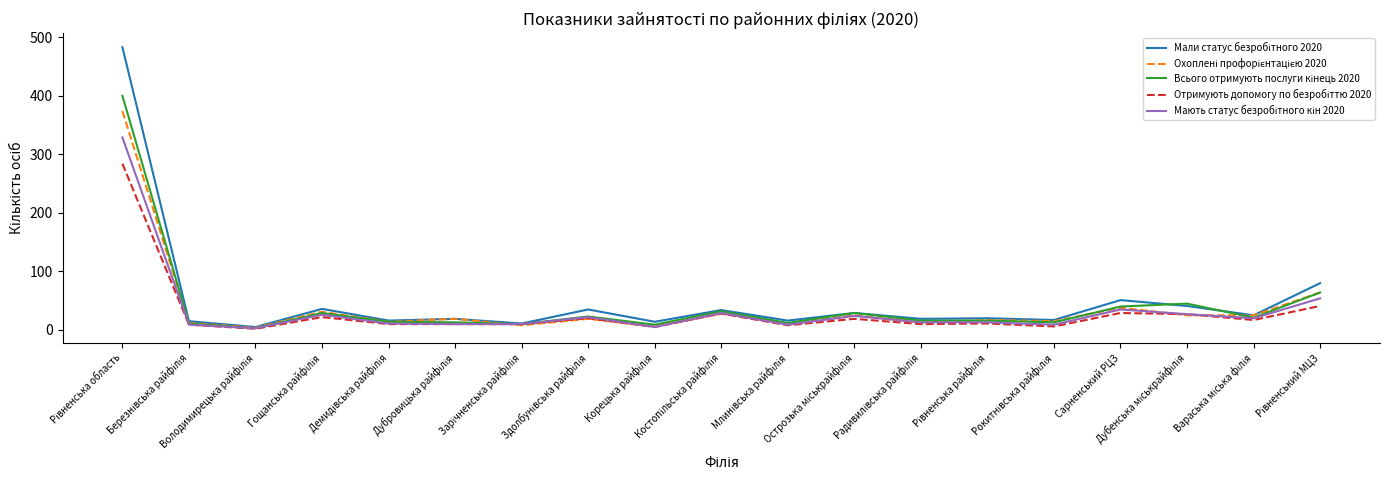

Between Зарічненська райфілія and Вараська міська філія, which is larger?

Вараська міська філія